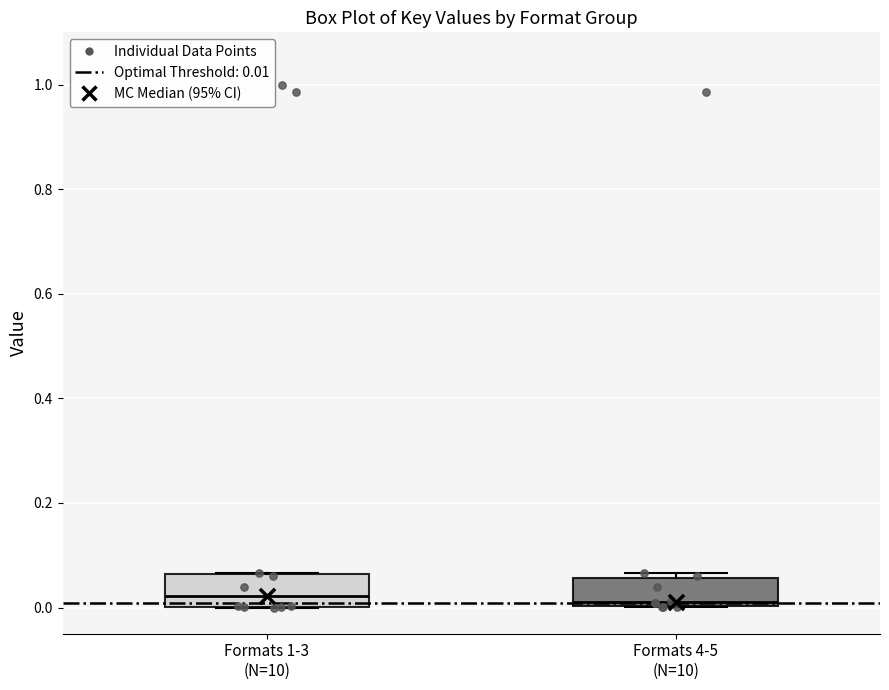

Reading left to right, read every box against the y-axis: the position of its median line, the range the box covers, and the ends of its whiskers. The values are not printed on the chart, so give them approximately, as read against the axis.

Formats 1-3 (N=10): median 0.02, box 0.00 to 0.06, whiskers 0.00 to 0.06
Formats 4-5 (N=10): median 0.02, box 0.00 to 0.06, whiskers 0.00 to 0.06 (just above the box's upper edge)